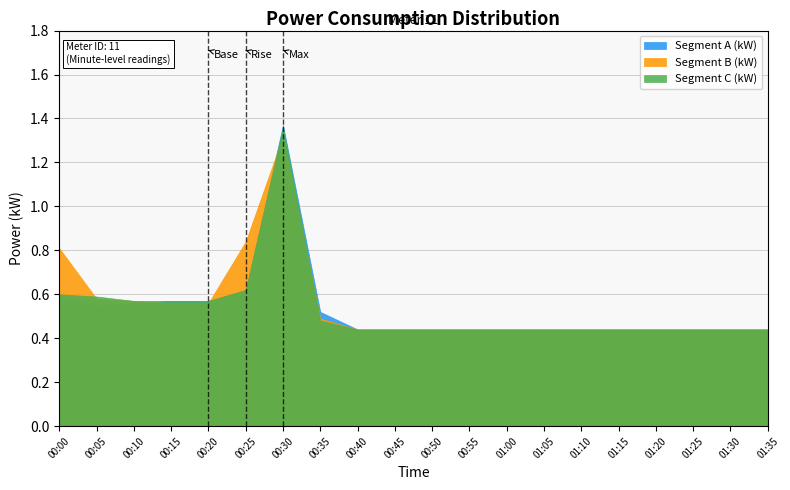

True or false: Segment A (kW) has a value of 0.6 at 00:55.

False